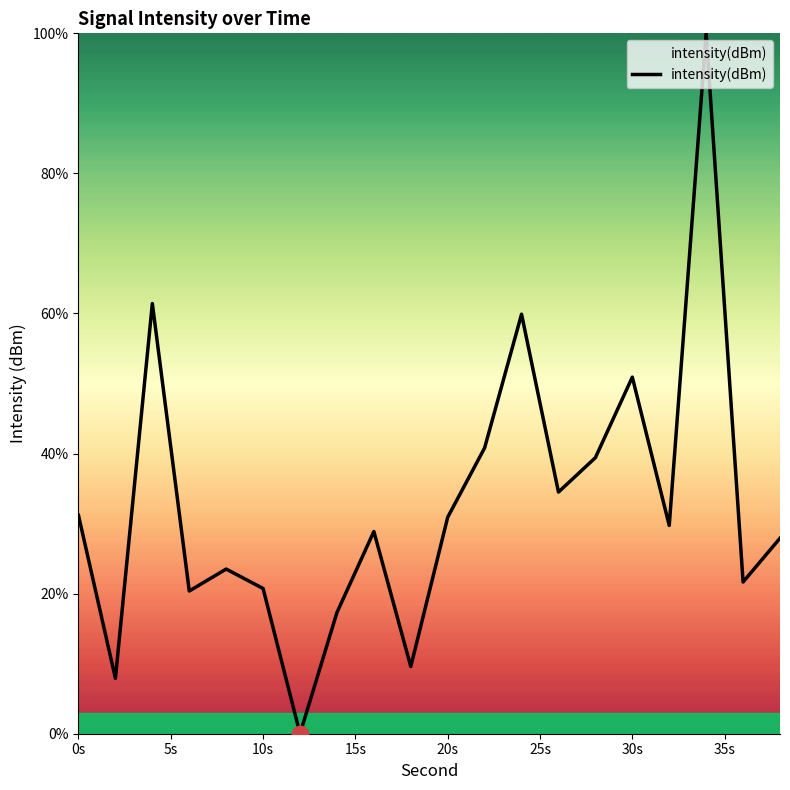

What is the difference between the maximum and minimum values?

100.0